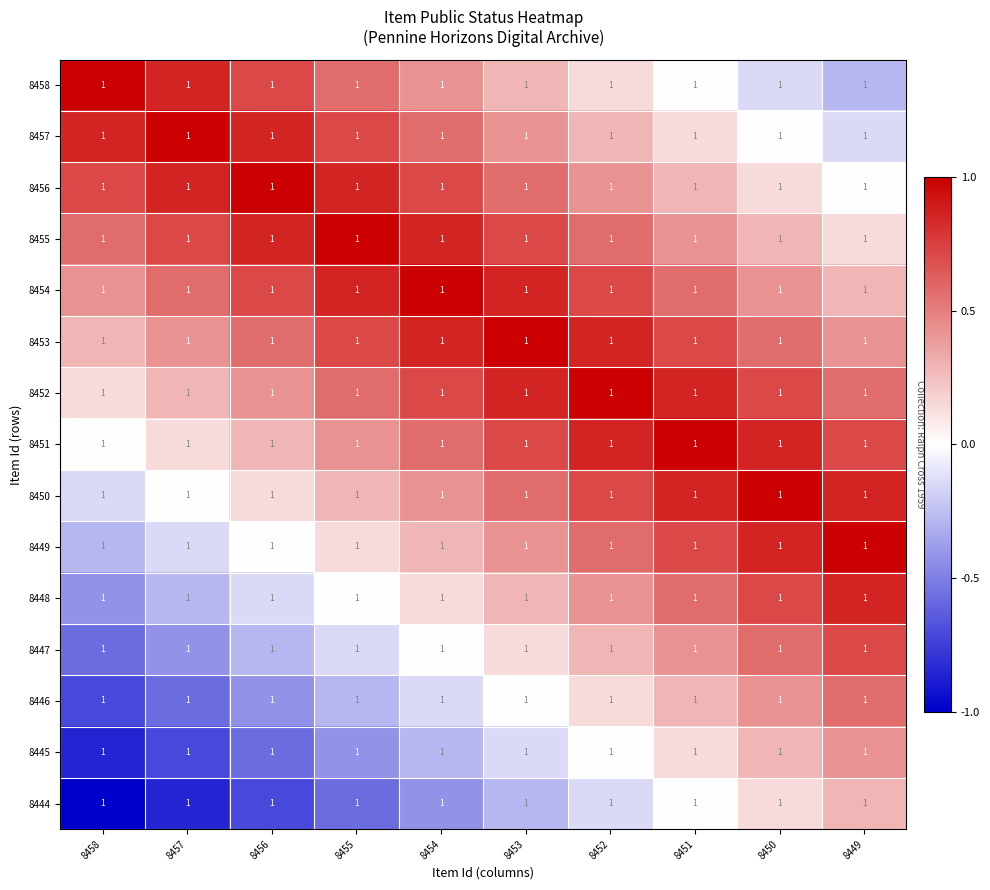

Is it true that 8457 equals -0.0 at 8450?

True